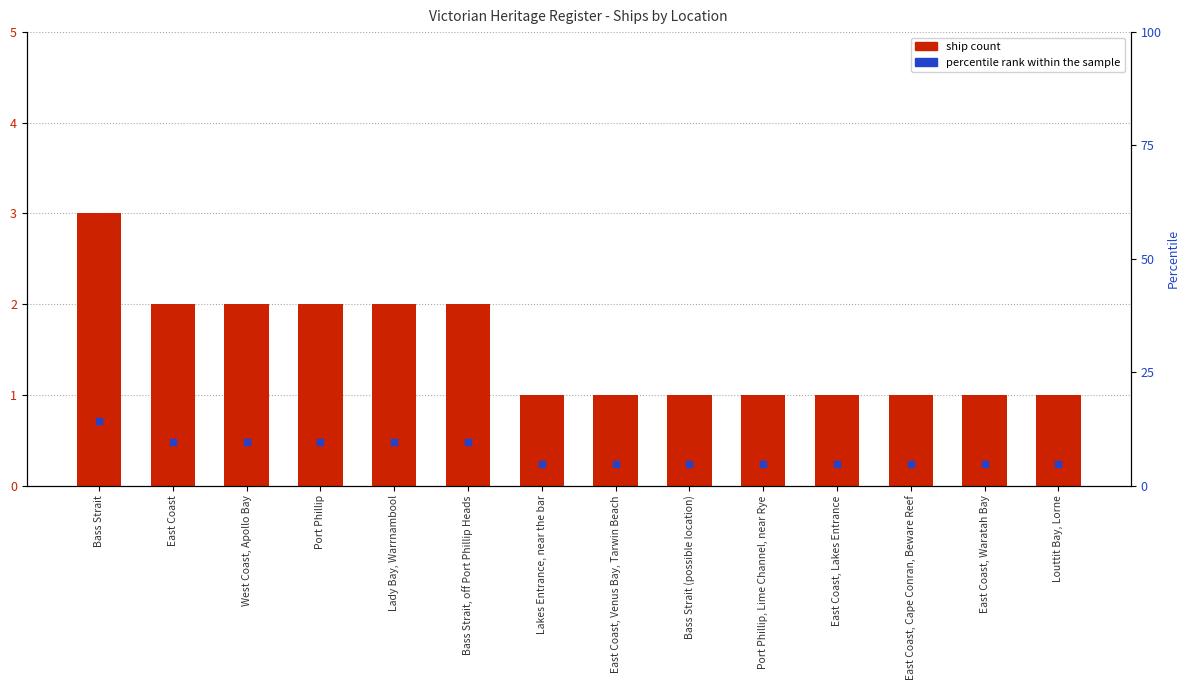

Is the value of percentile rank within the sample at Lakes Entrance, near the bar greater than the value of ship count at Louttit Bay, Lorne?

Yes